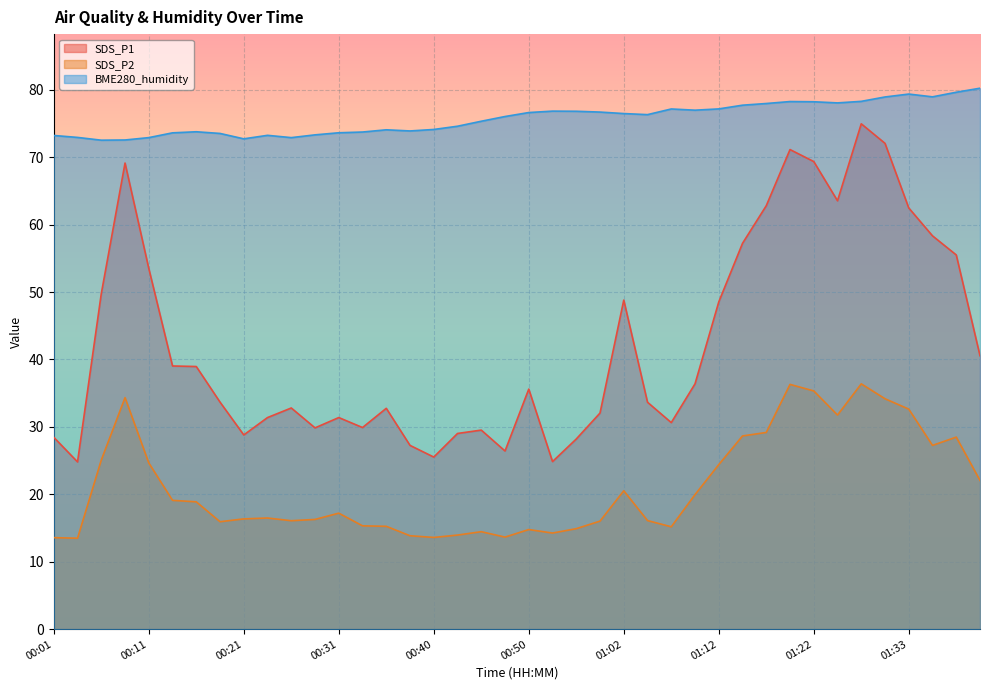

The value of SDS_P1 at 01:25 is 108.4. True or false?

False